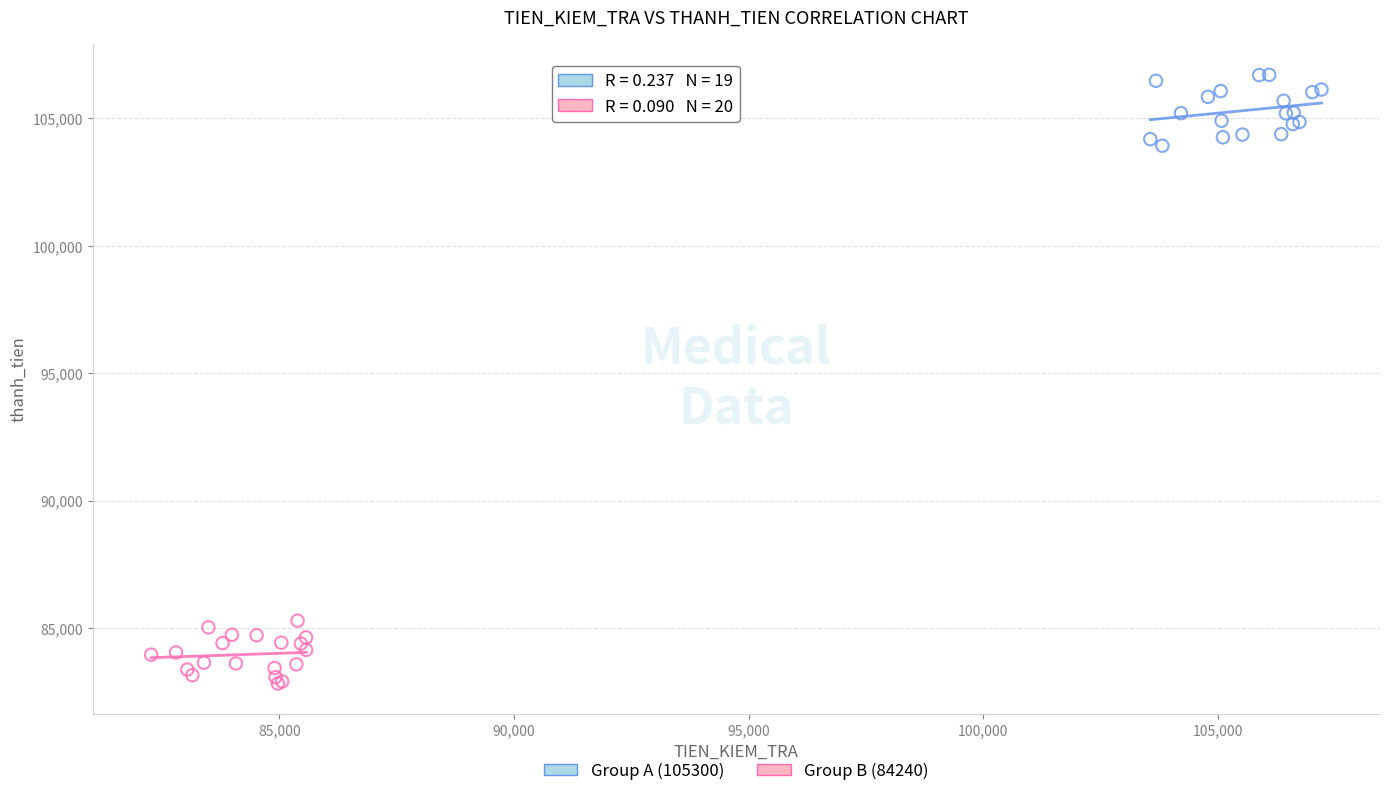

Which series has the widest spread of Y values?

Group A (105300)